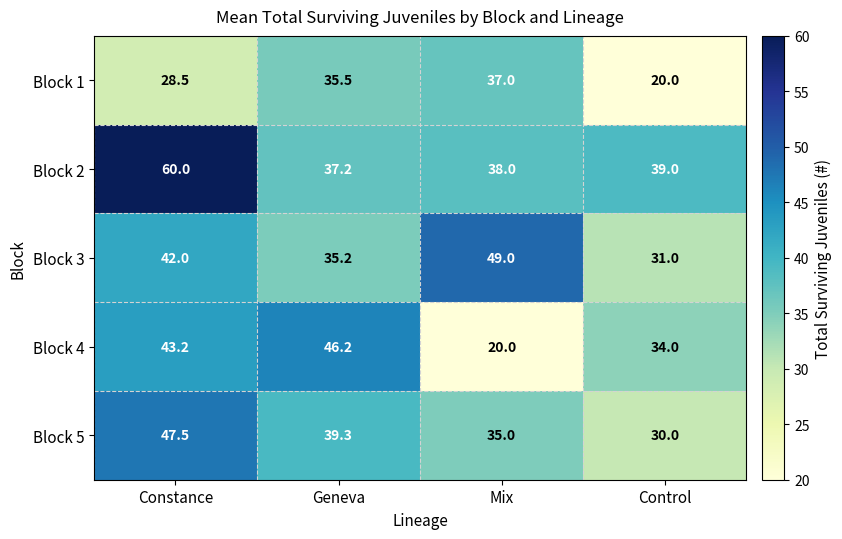

What is the lowest value of the Block 2 series?

37.2